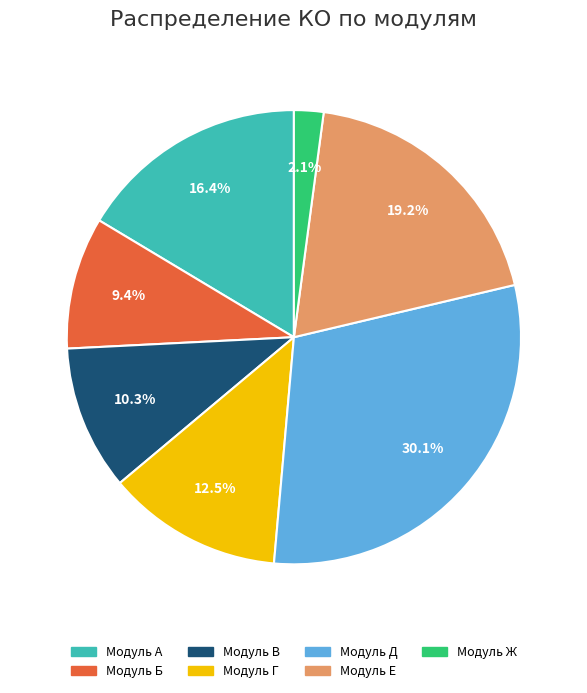

How many slices are in this pie chart?

7